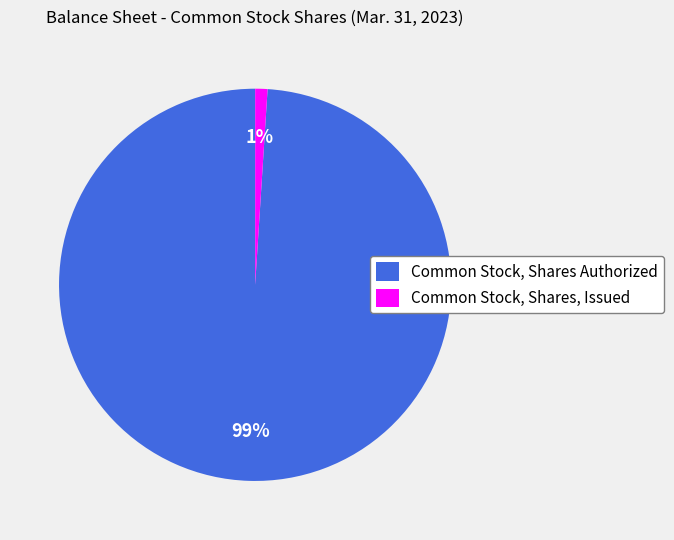

How many slices are in this pie chart?

2